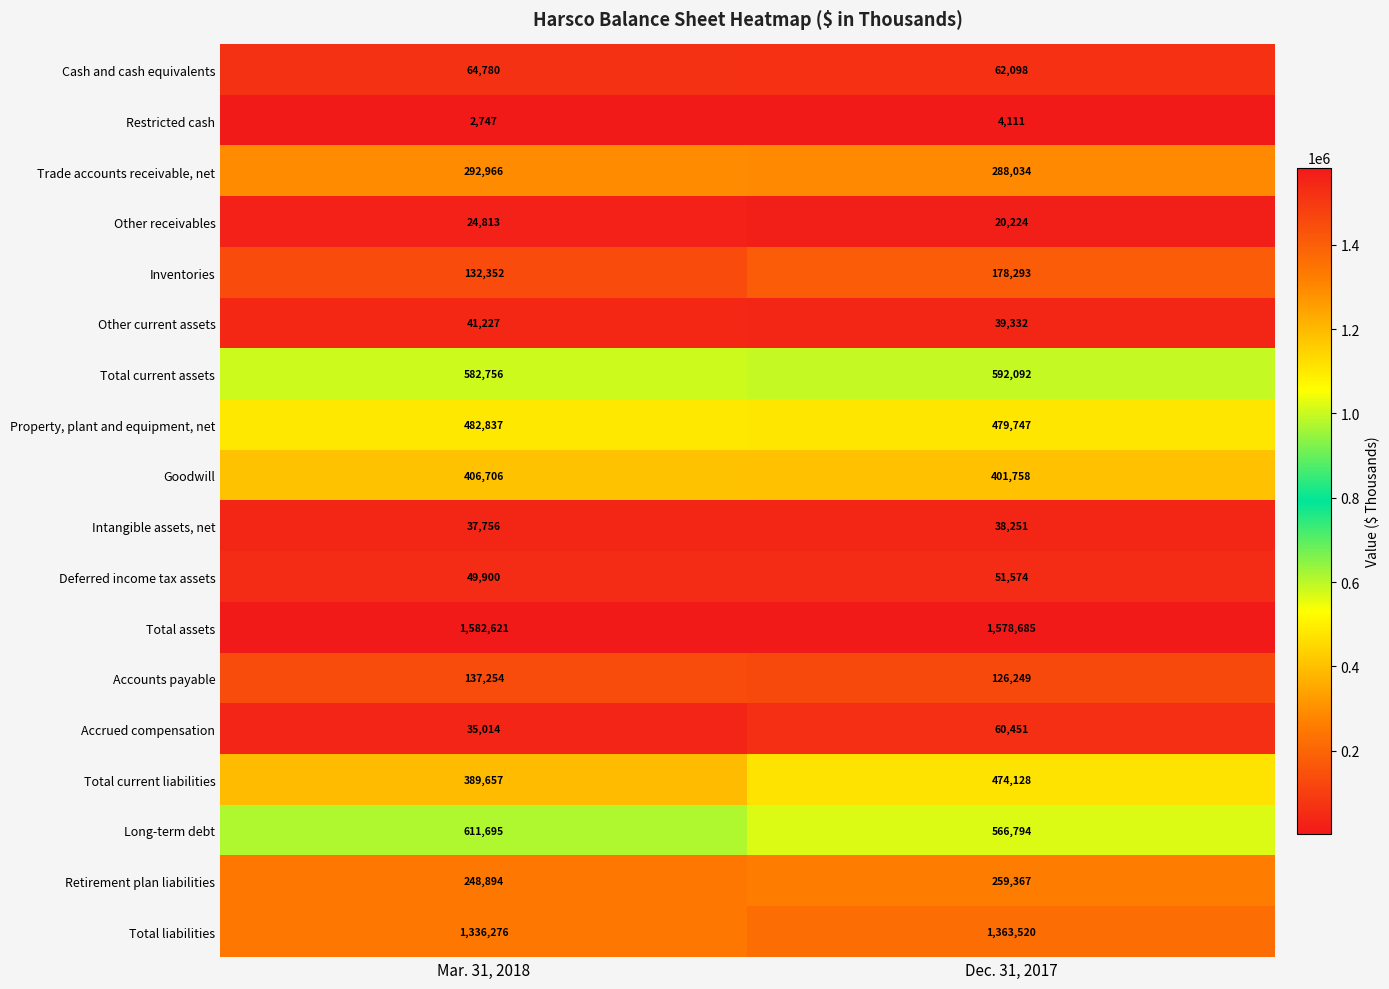

What is the minimum value shown in the chart?

2747